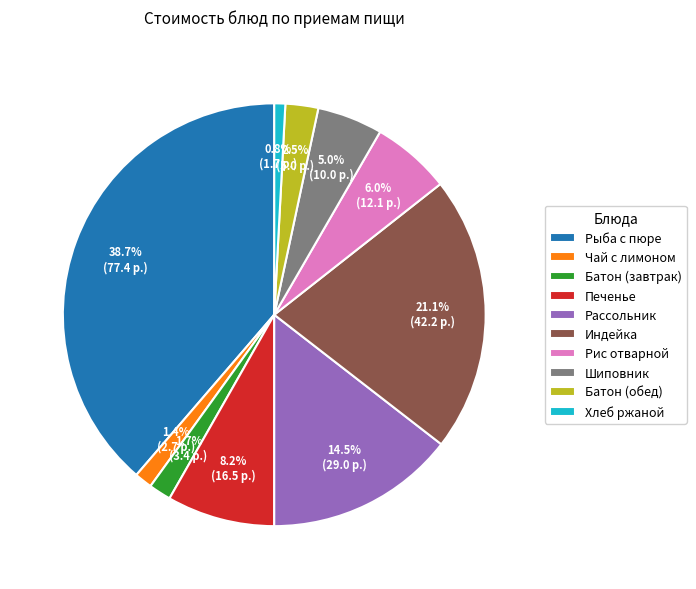

To the nearest percent, what is the average slice percentage?

10%